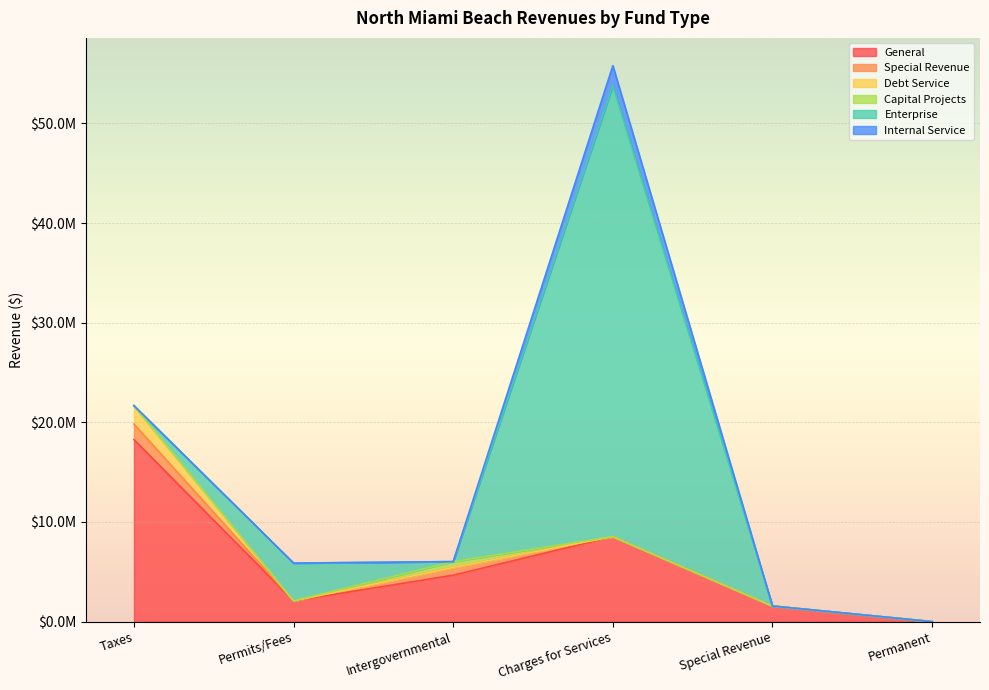

How many data points in Enterprise are less than 22350?

3